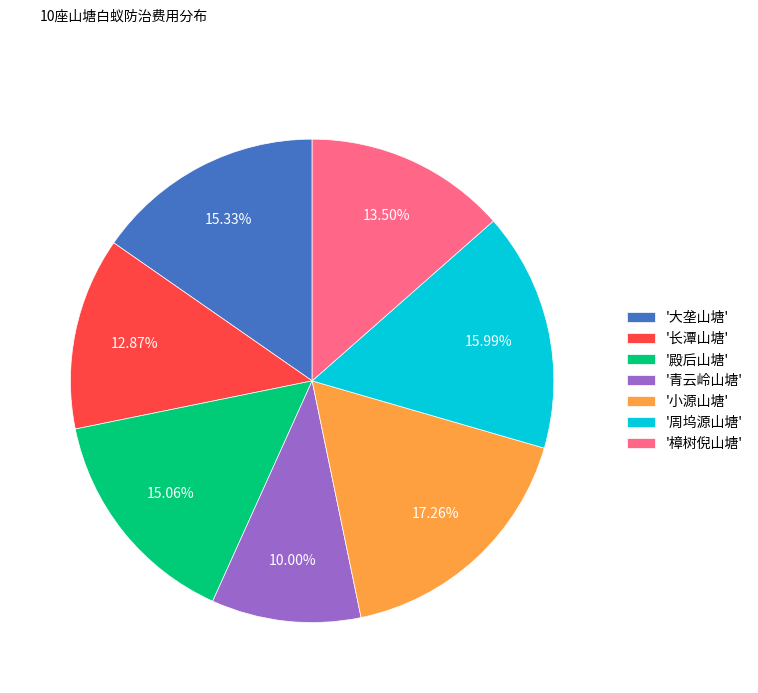

Which has a higher value, '小源山塘' or '长潭山塘'?

'小源山塘'